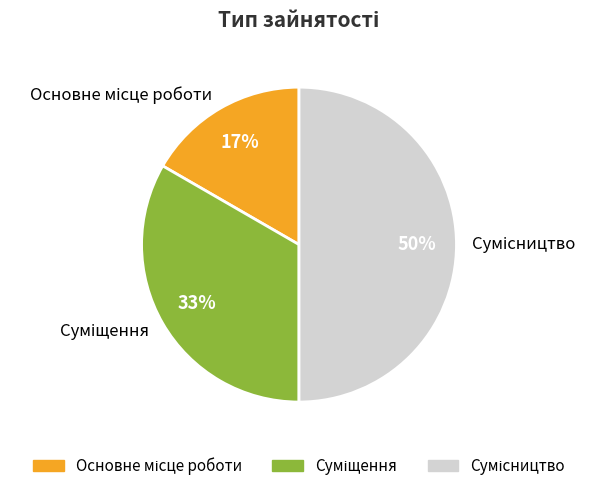

To the nearest percent, what is the average slice percentage?

33%